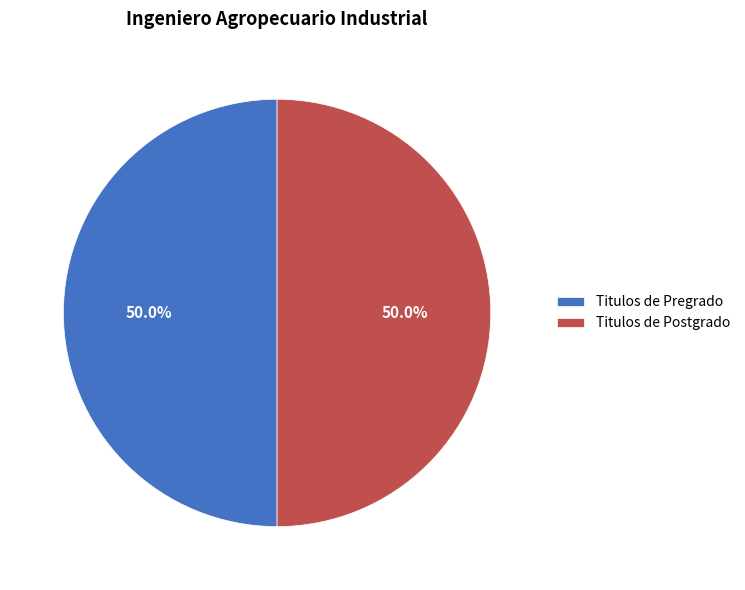

What is the ratio of the value at Titulos de Postgrado to the value at Titulos de Pregrado?

1.0